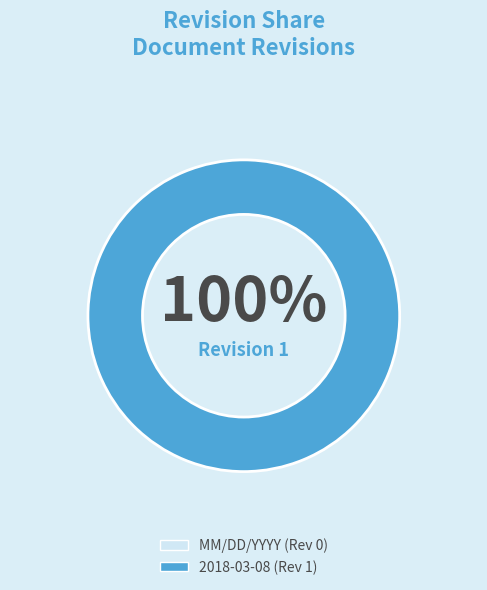

What is the change in value from MM/DD/YYYY to 2018-03-08?

+1